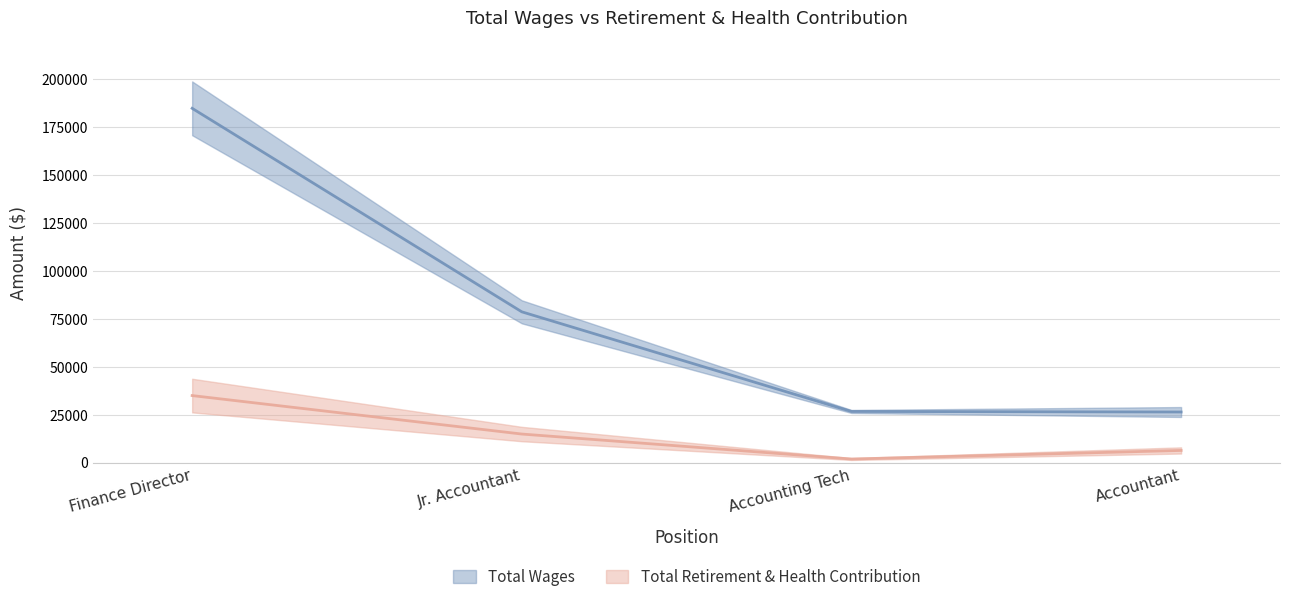

True or false: Total Wages has a value of 184936 at Finance Director.

True